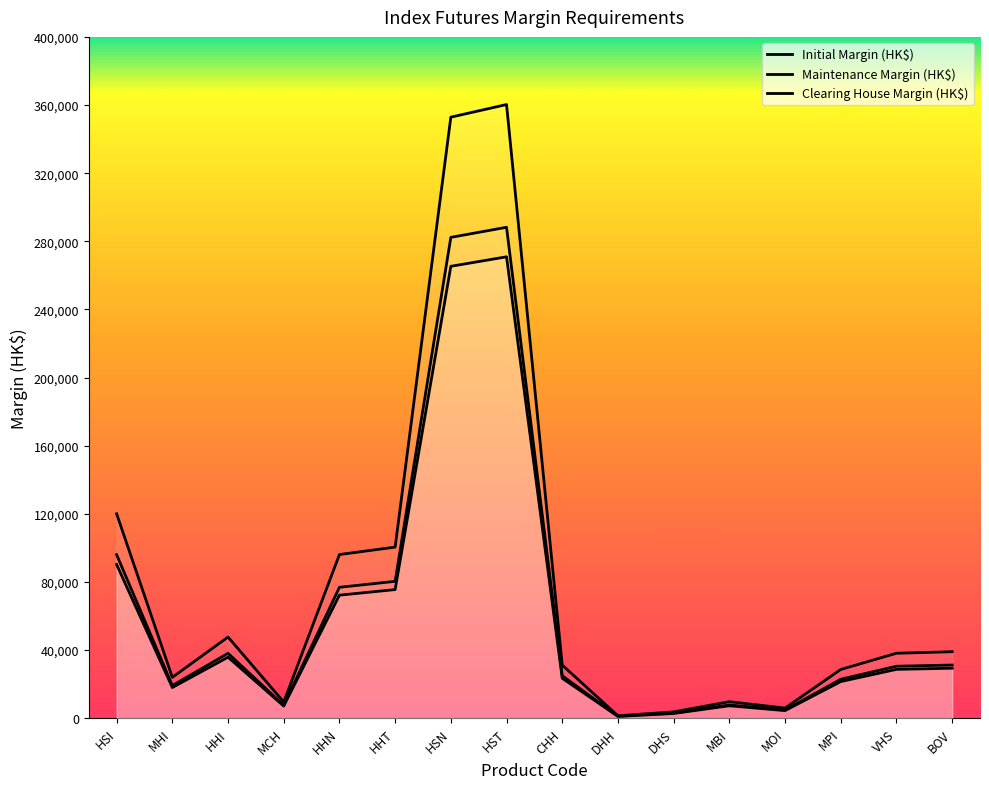

What are all the series names shown in the legend?

Initial Margin (HK$), Maintenance Margin (HK$), Clearing House Margin (HK$)